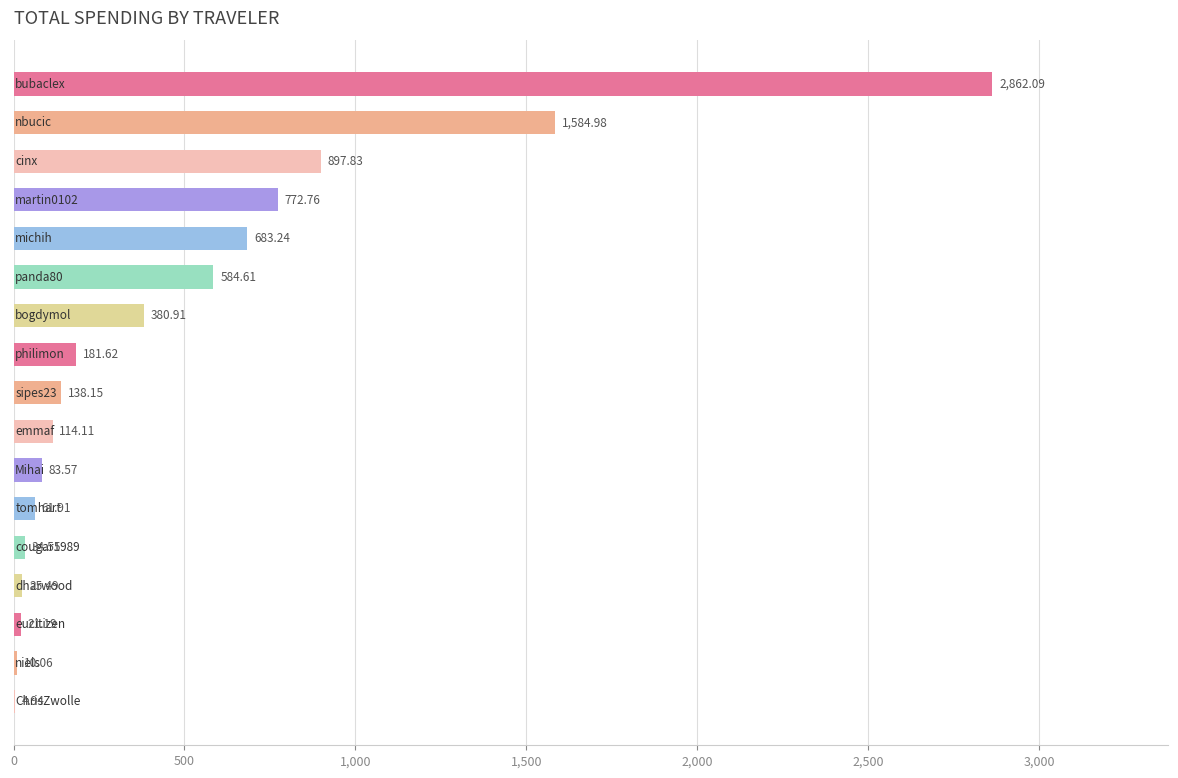

How many distinct data groups are displayed?

1